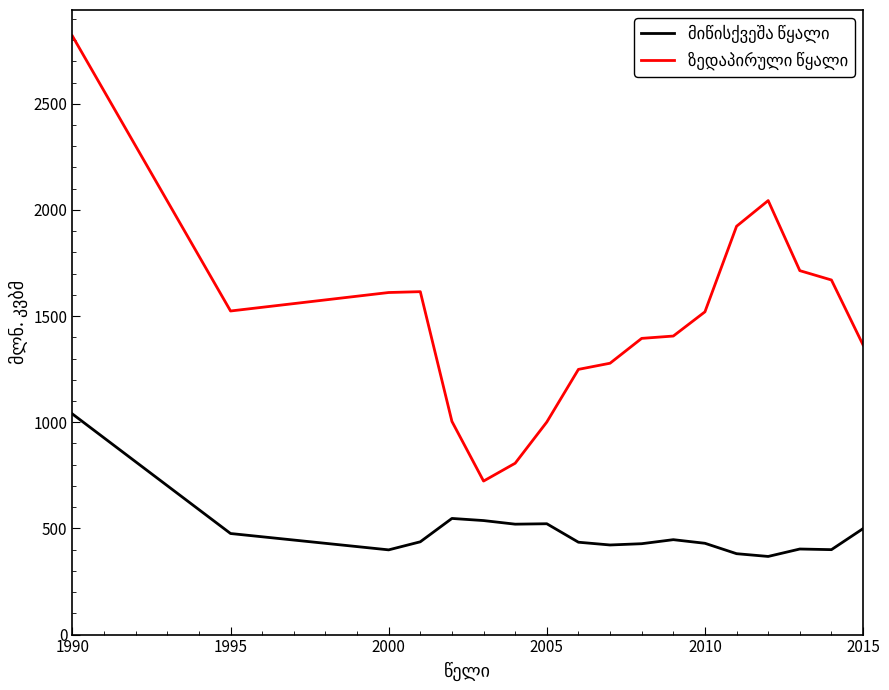

What is the minimum value shown in the chart?

368